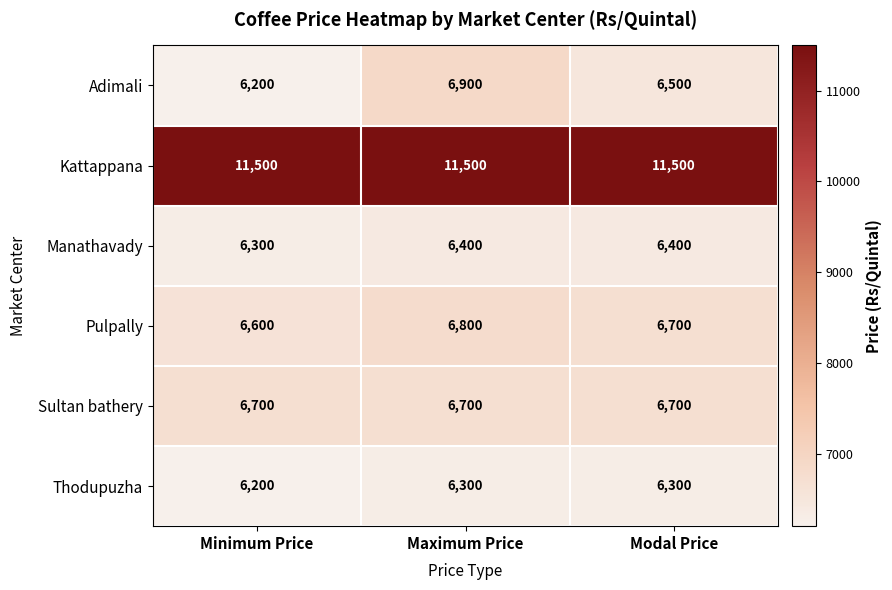

What is the average value of the Adimali series?

6533